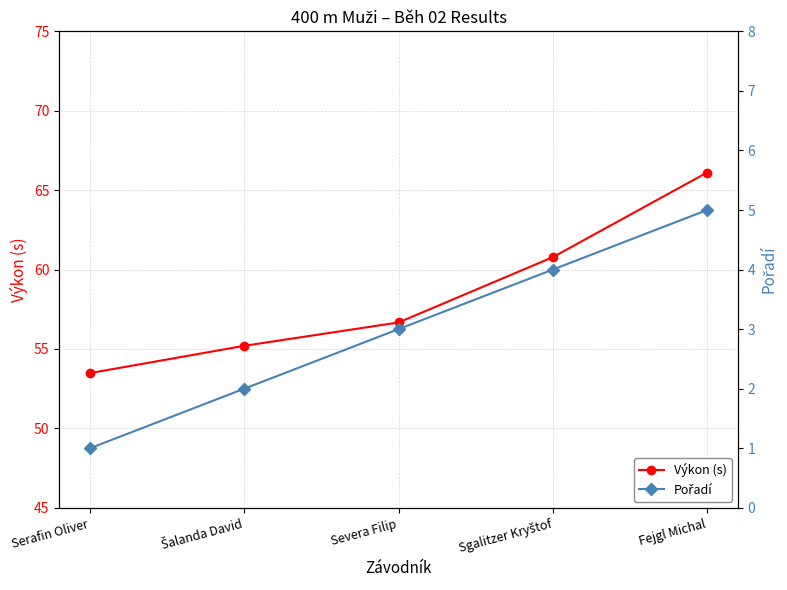

List the labels in order of Výkon (s) value, smallest first.

Serafin Oliver, Šalanda David, Severa Filip, Sgalitzer Kryštof, Fejgl Michal